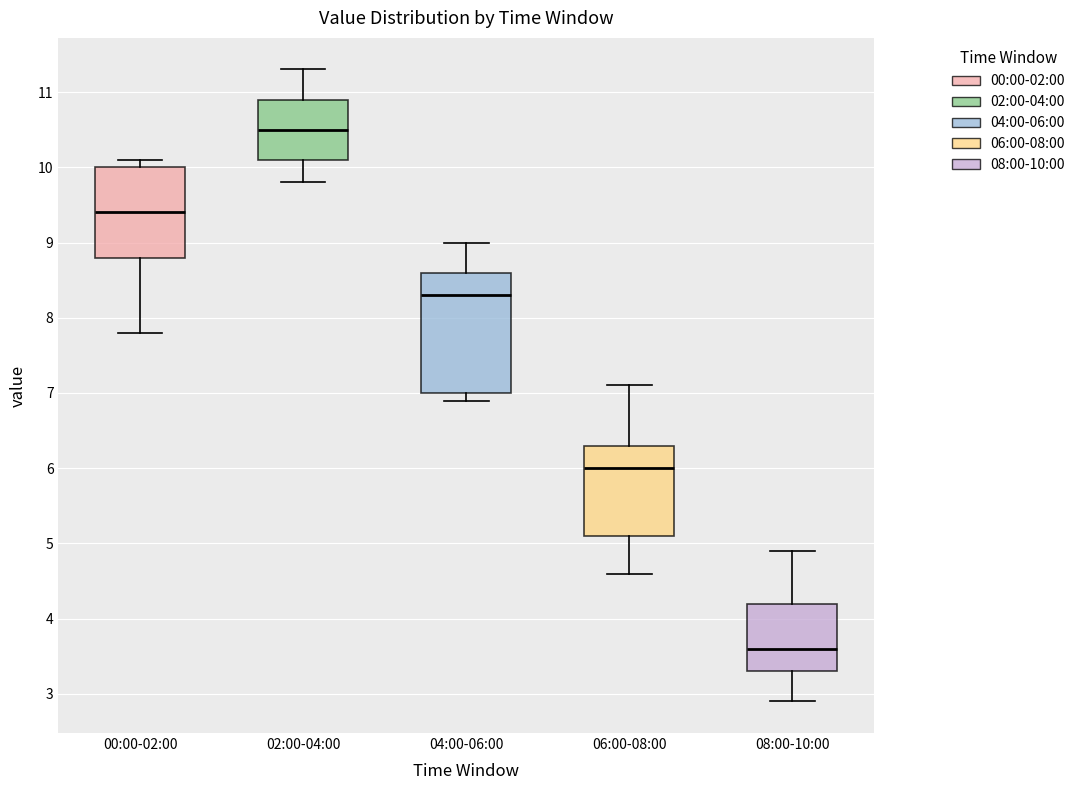

Which box has the highest median line?

02:00-04:00